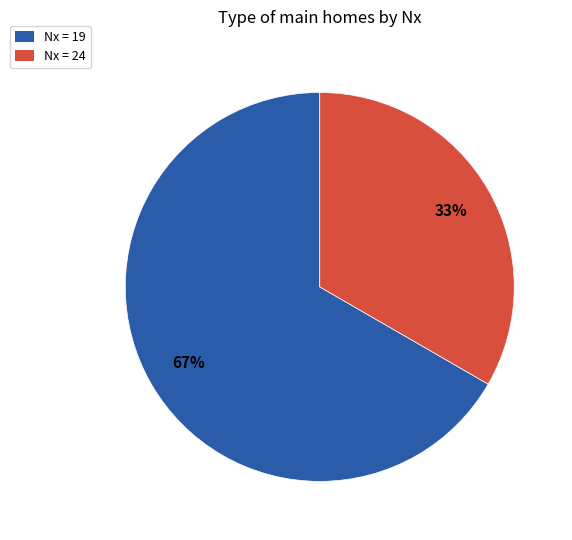

To the nearest percent, what is the average slice percentage?

50%